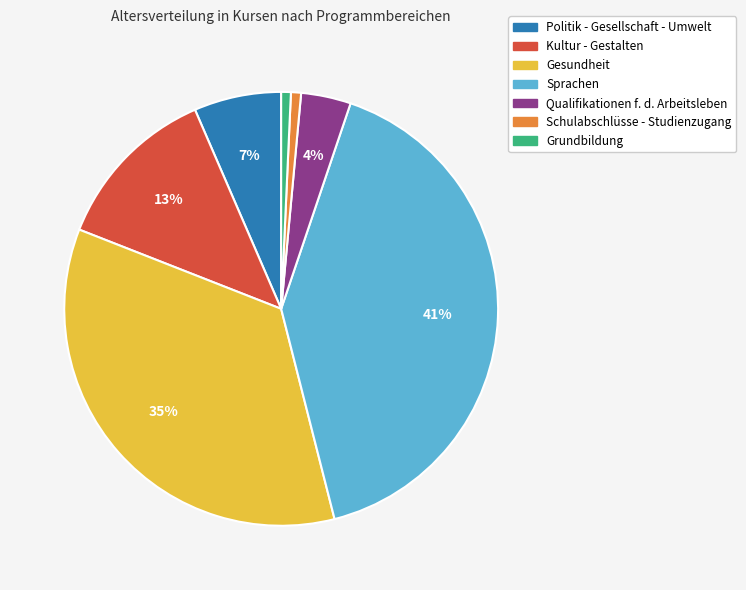

True or false: Gesundheit accounts for 35% of the total.

True